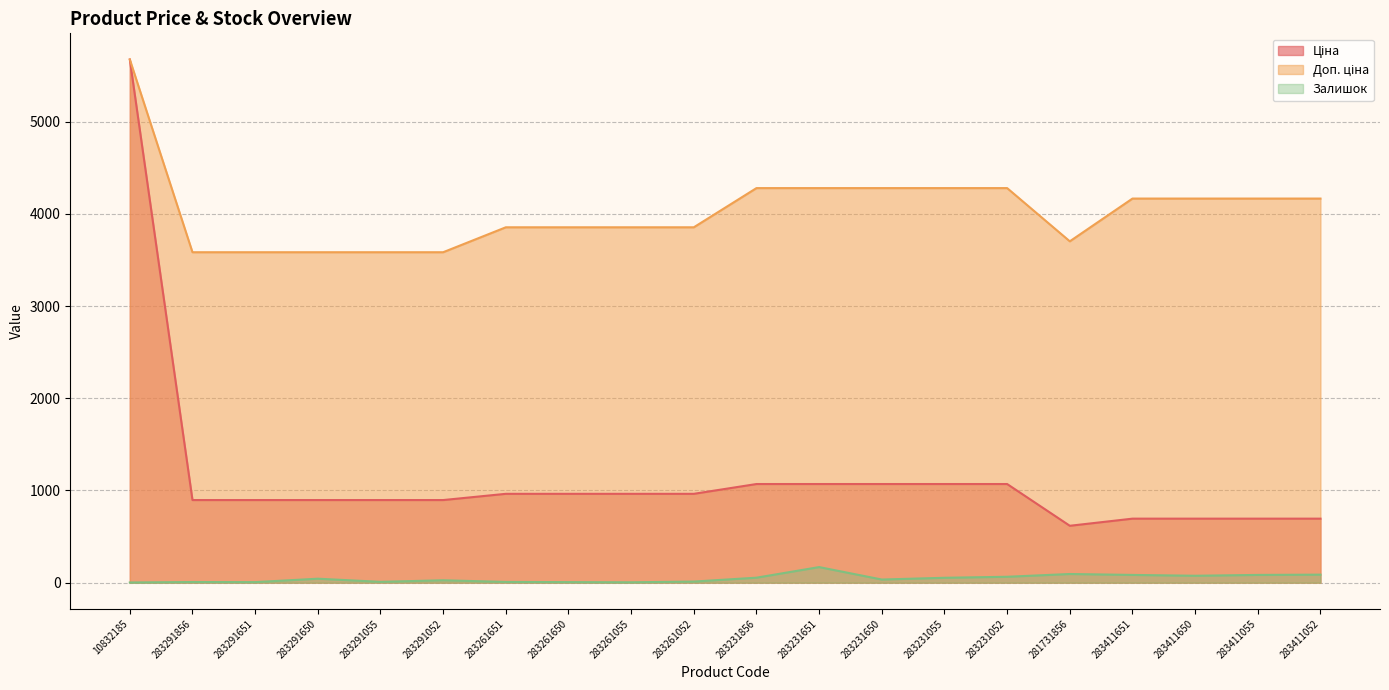

The Доп. ціна series shows 927.8 at 283231052. True or false?

False